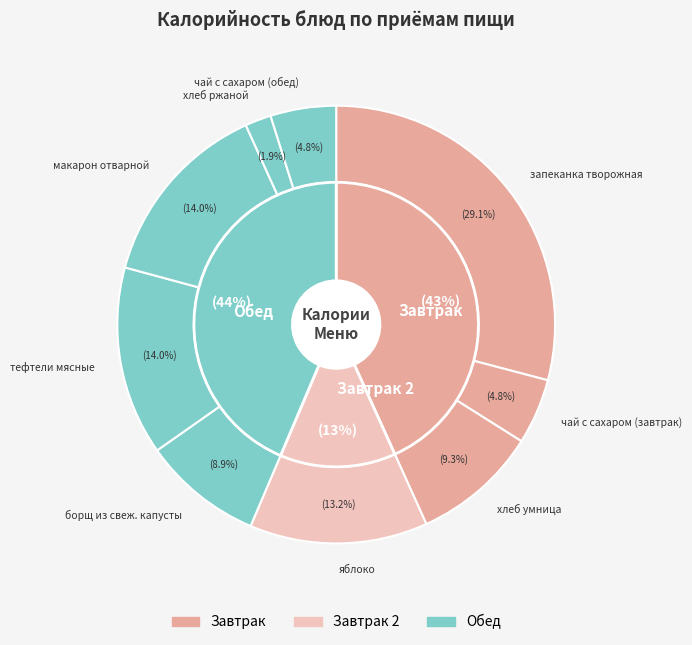

What percentage is the борщ из свеж. капусты slice, to the nearest percent?

9%